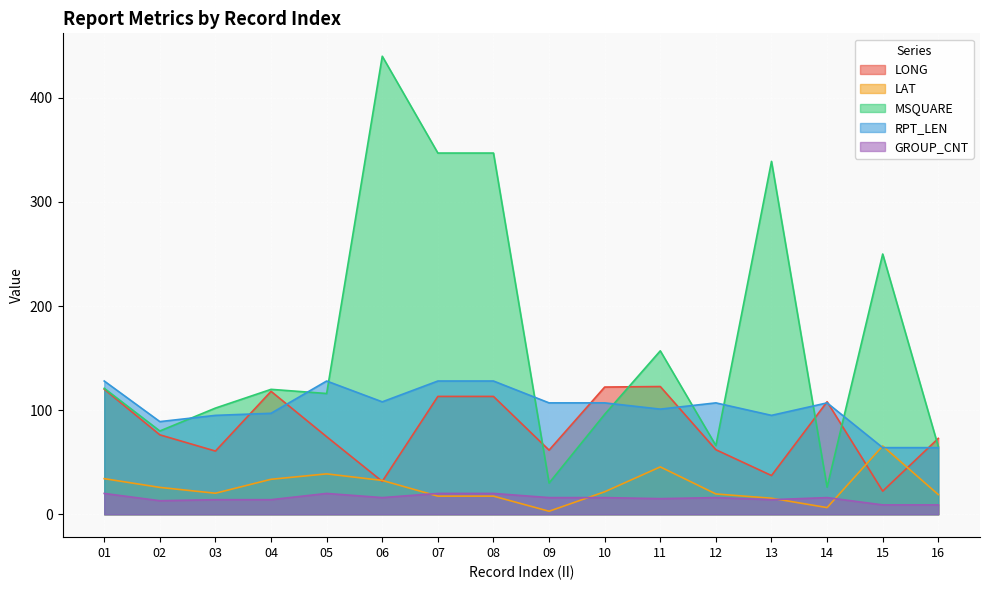

Rank the series at 04 from highest to lowest value.

MSQUARE, LONG, RPT_LEN, LAT, GROUP_CNT